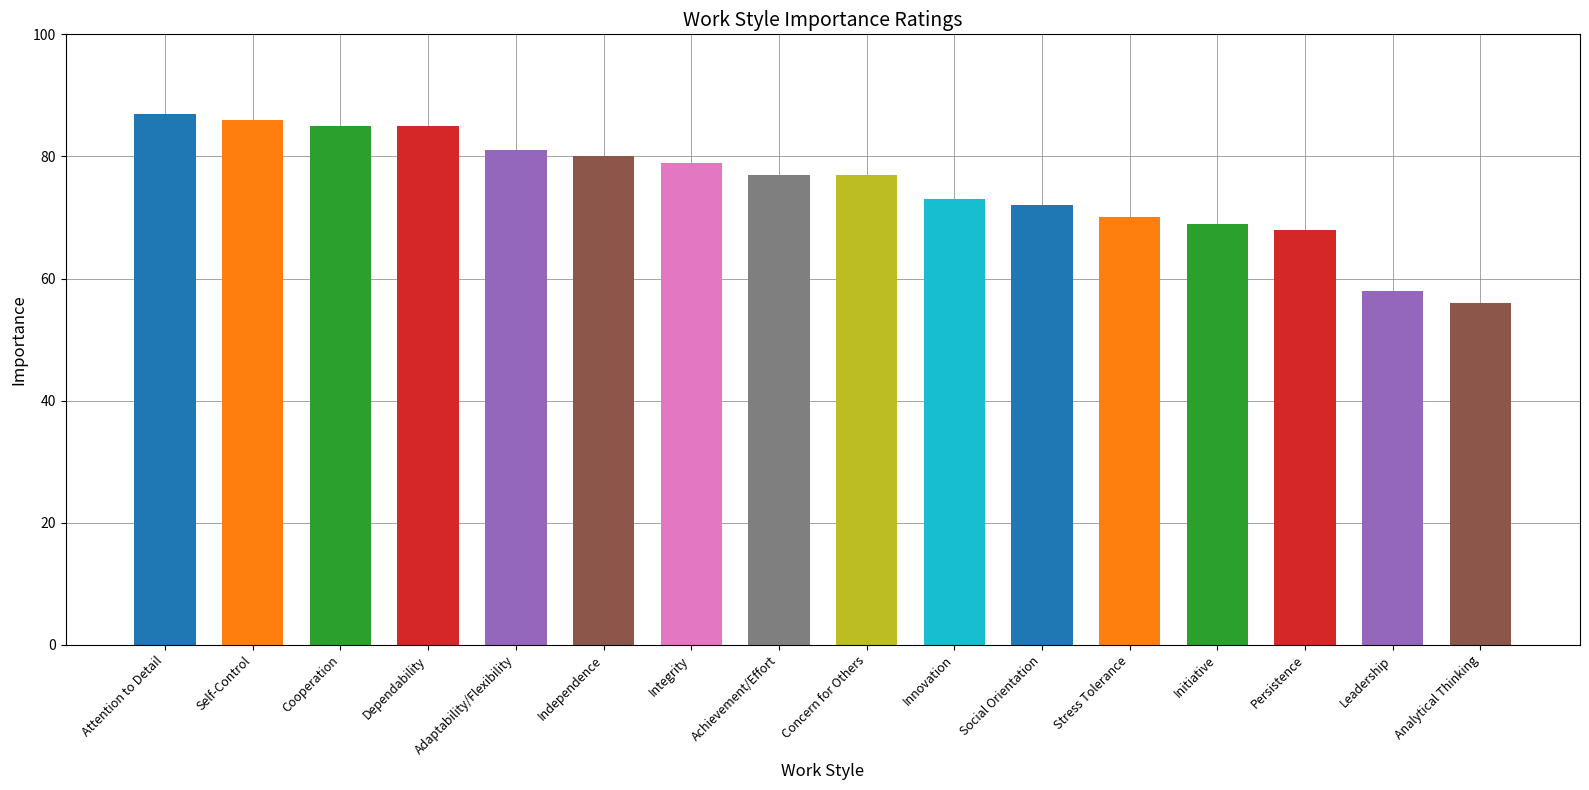

What is the label of the 14th bar from the left?

Persistence